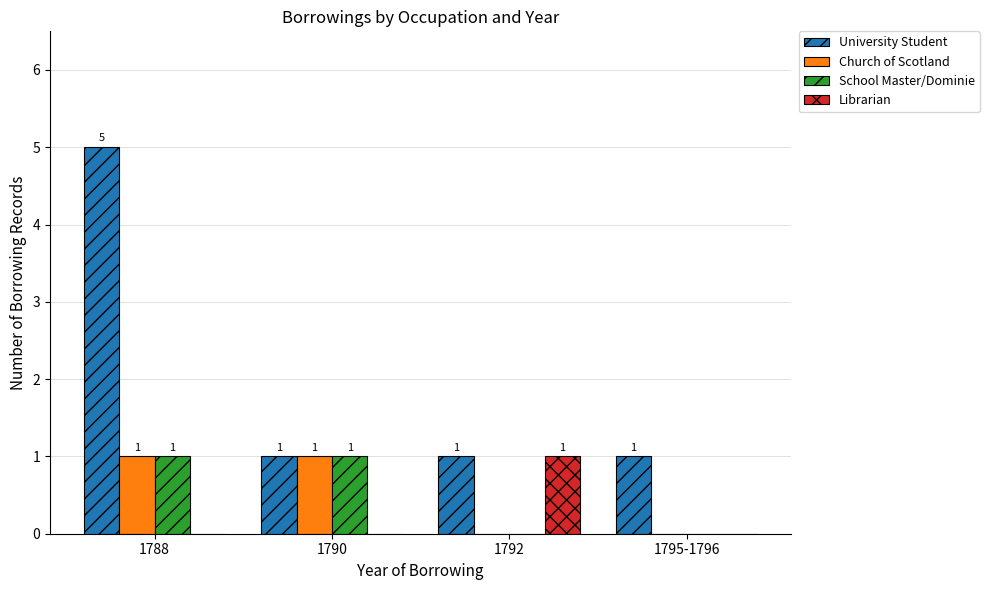

What is the sum of all Librarian values?

1